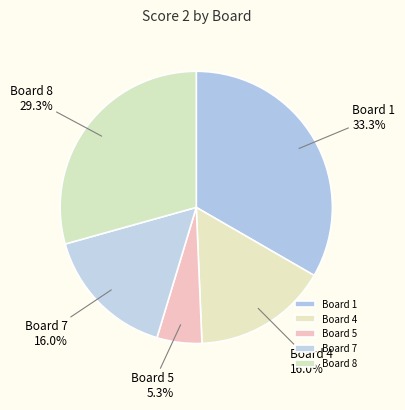

To the nearest percent, what is the difference between the largest and smallest slice percentages?

28%